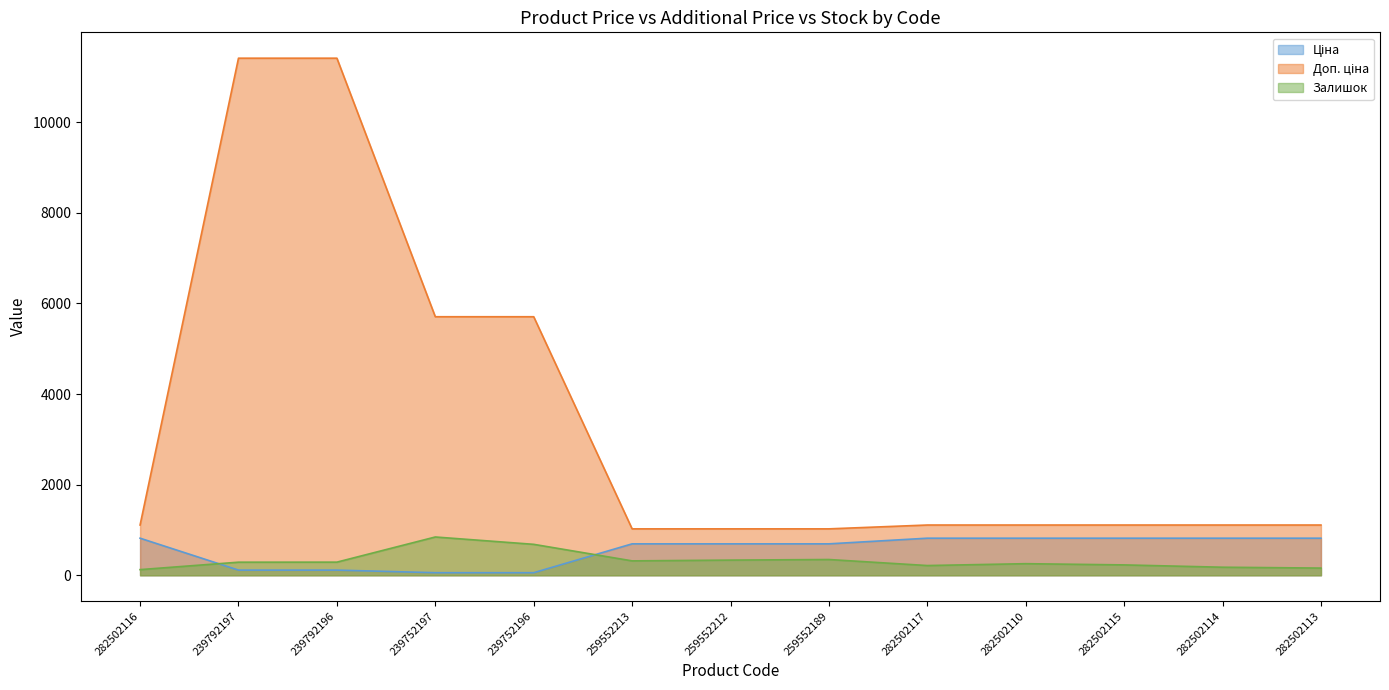

At which category is the sum across all series the highest?

239792196